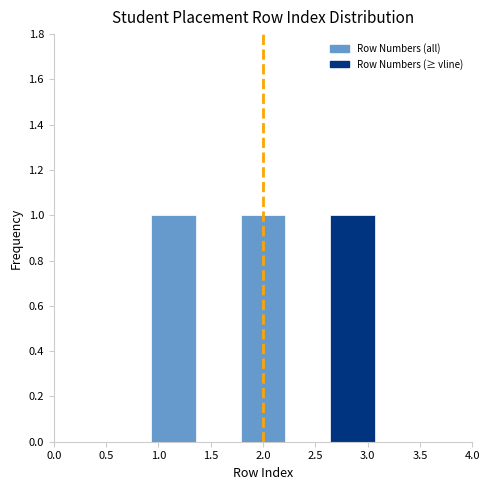

Reading left to right, transcribe this chart: for each bar, give the range it covers on the x-axis and its height. Neither the bar edges nor the heights are printed on the chart, so give them approximately, as read against the axes.

0.50 to 0.95: 0
0.95 to 1.35: 1
1.35 to 1.80: 0
1.80 to 2.20: 1
2.20 to 2.65: 0
2.65 to 3.05: 1
3.05 to 3.50: 0